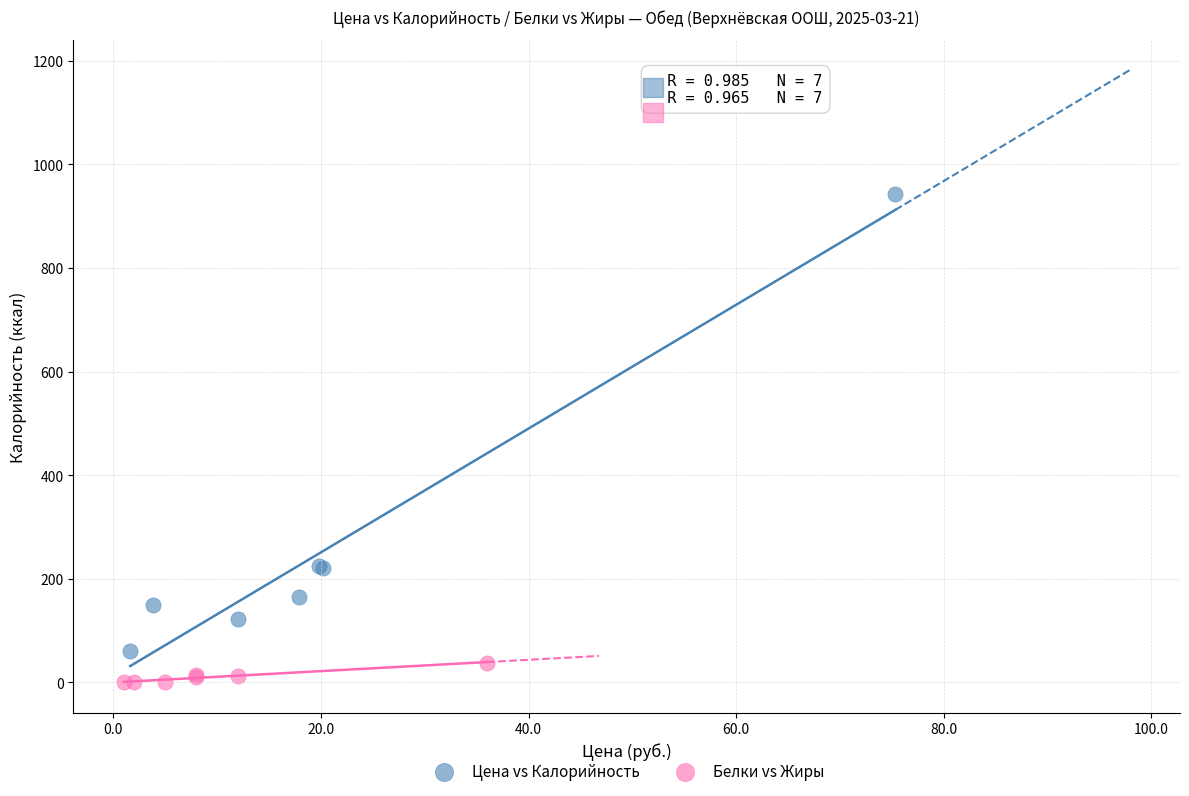

Which series reaches the maximum Y coordinate?

Цена vs Калорийность